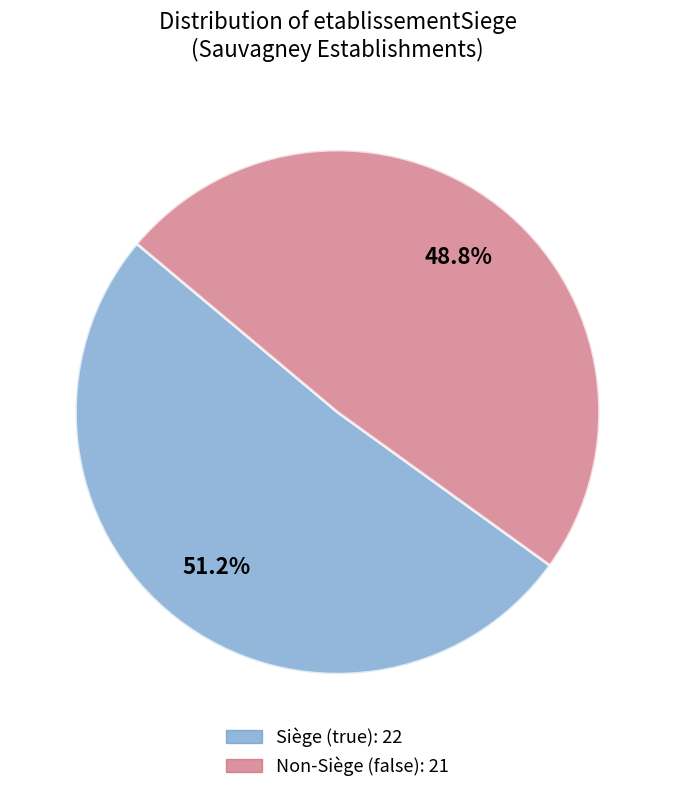

Is there any slice that represents more than half of the pie?

Yes